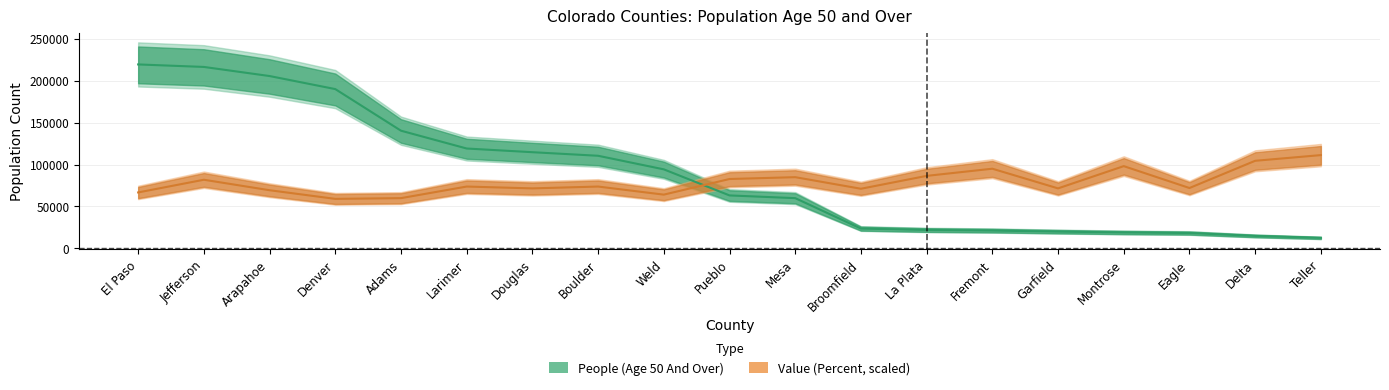

What is the label of the 17th point from the right?

Arapahoe